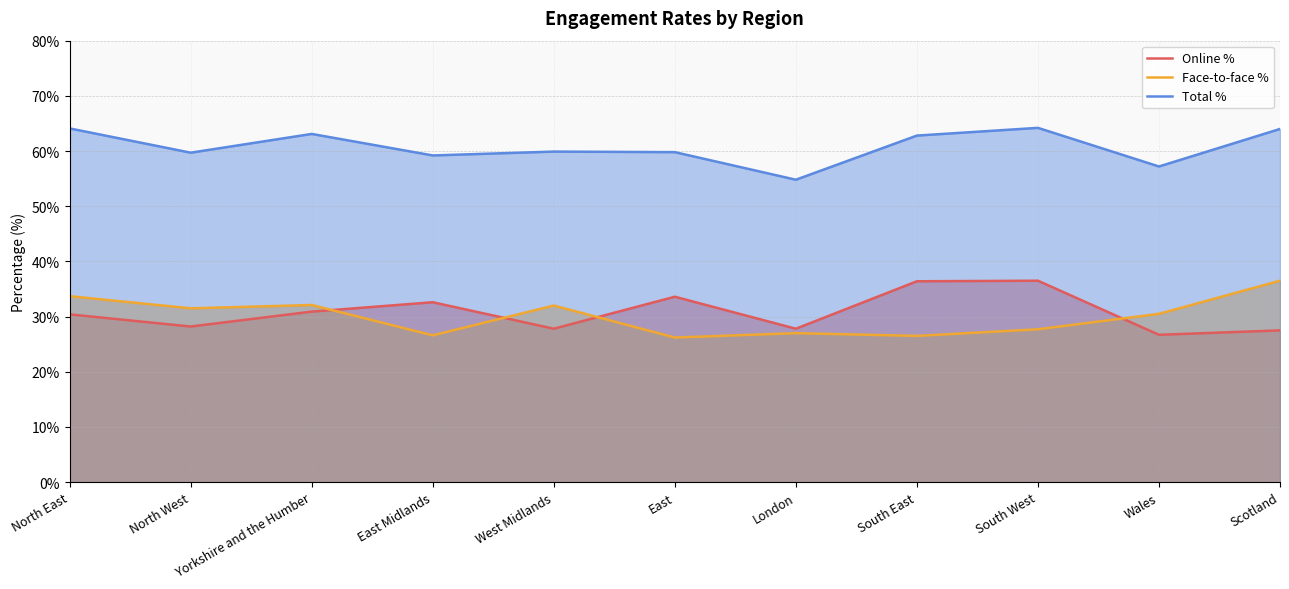

Where is the first local maximum for Online %?

East Midlands